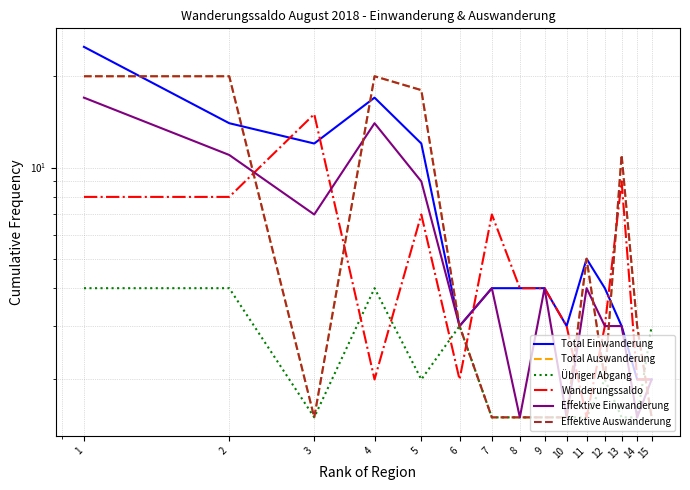

What is the average value of the Total Auswanderung series?

7.4